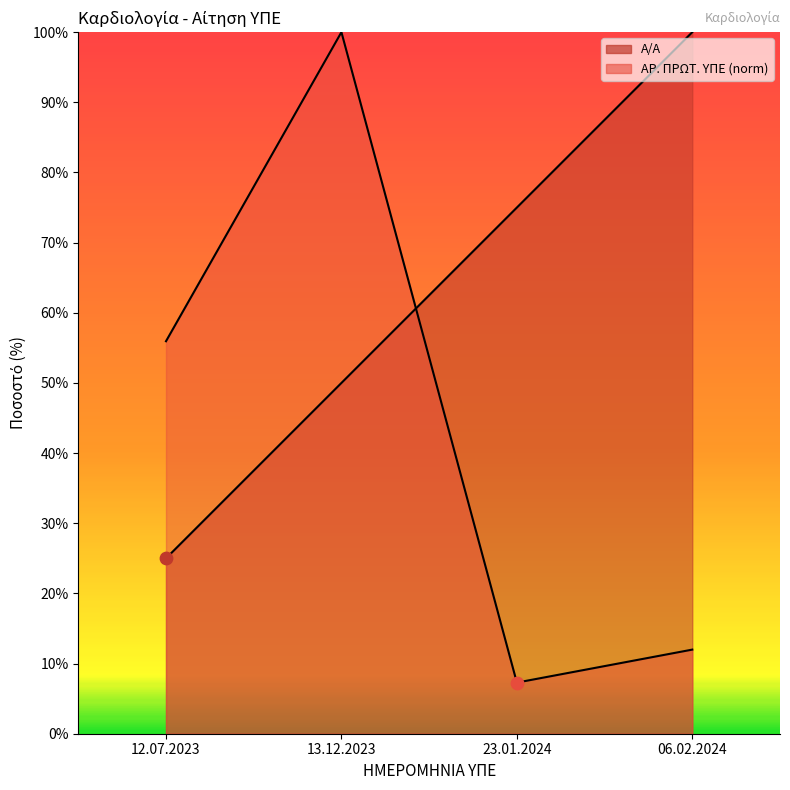

At which category is the sum across all series the highest?

13.12.2023